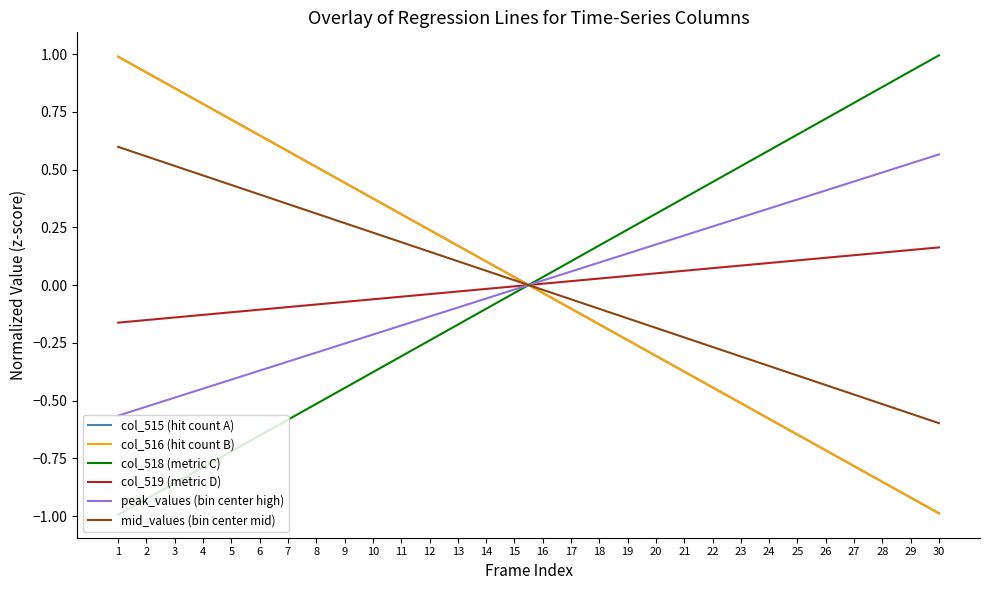

What is the difference between the highest and lowest values at 6?

1.3